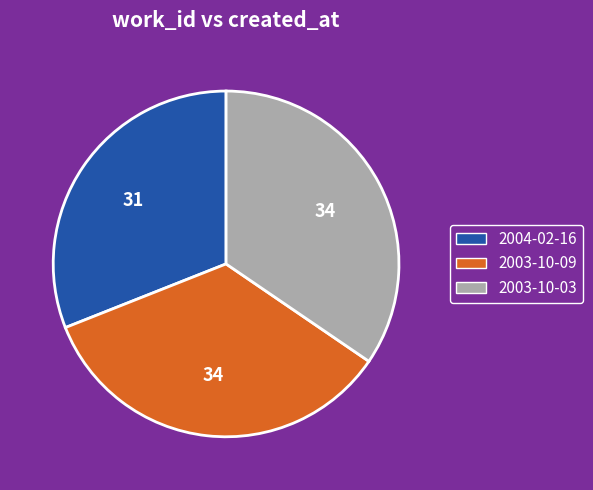

What is the smallest slice in the pie chart?

2004-02-16